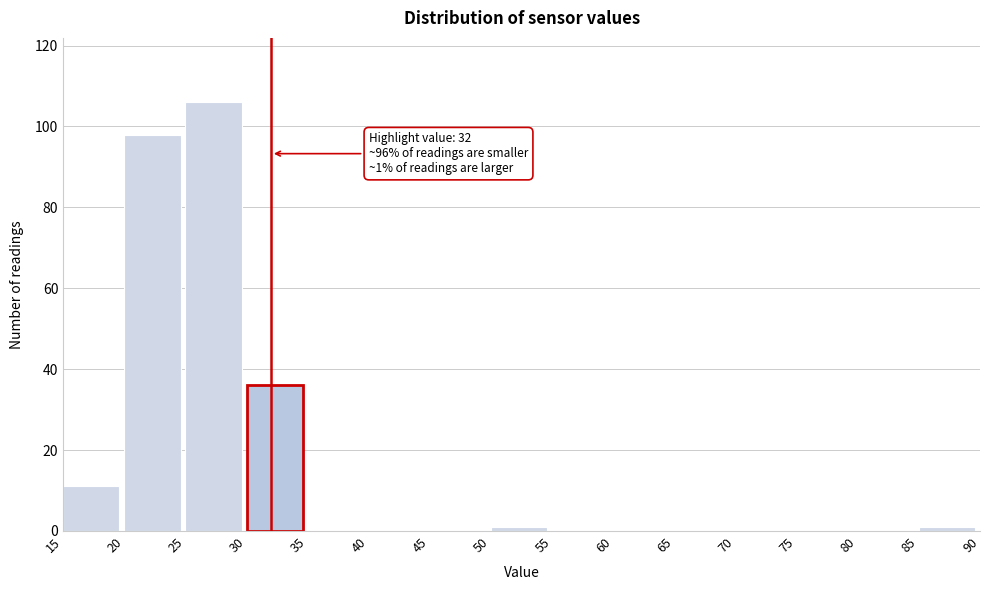

Which range on the x-axis has the tallest bar?

25 to 30